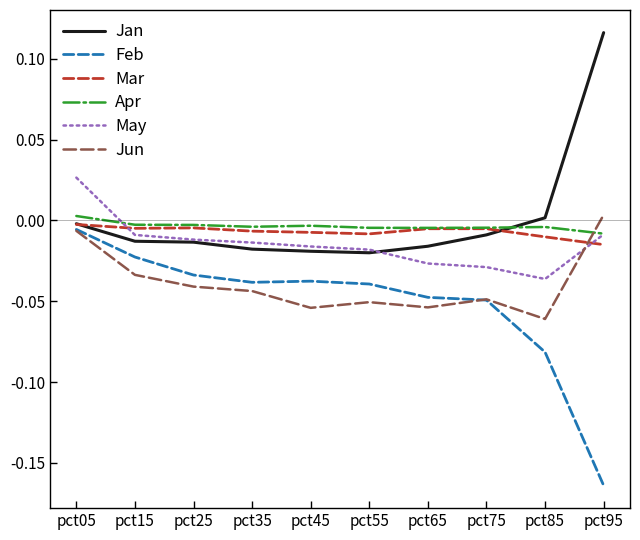

How many values in Apr are above zero?

1